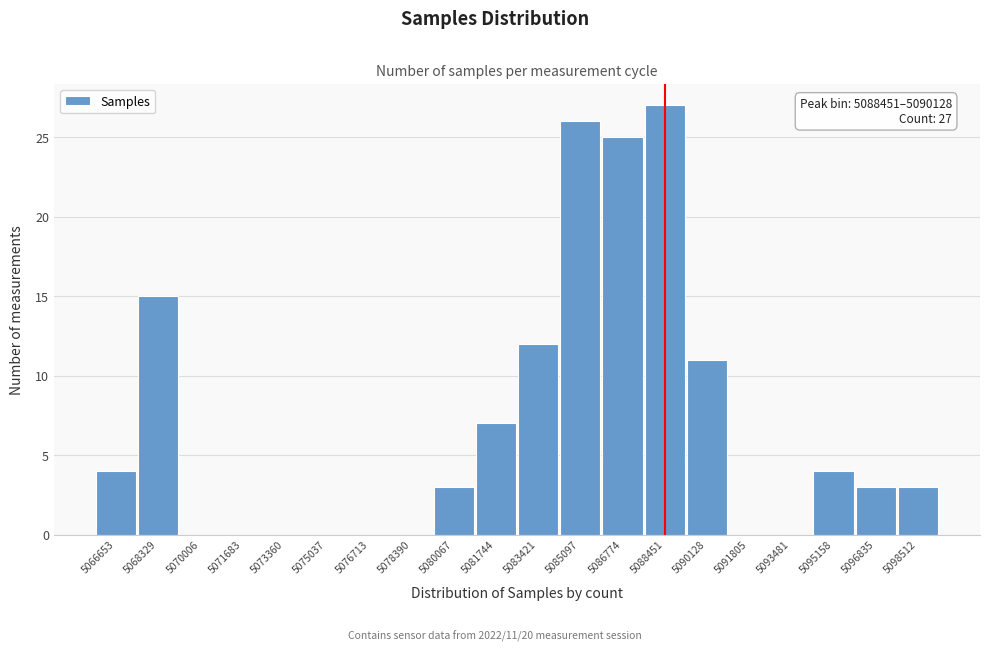

Reading left to right, list all the values displayed in this chart.

5066653=4	5068329=15	5070006=0	5071683=0	5073360=0	5075037=0	5076713=0	5078390=0	5080067=3	5081744=7	5083421=12	5085097=26	5086774=25	5088451=27	5090128=11	5091805=0	5093481=0	5095158=4	5096835=3	5098512=3